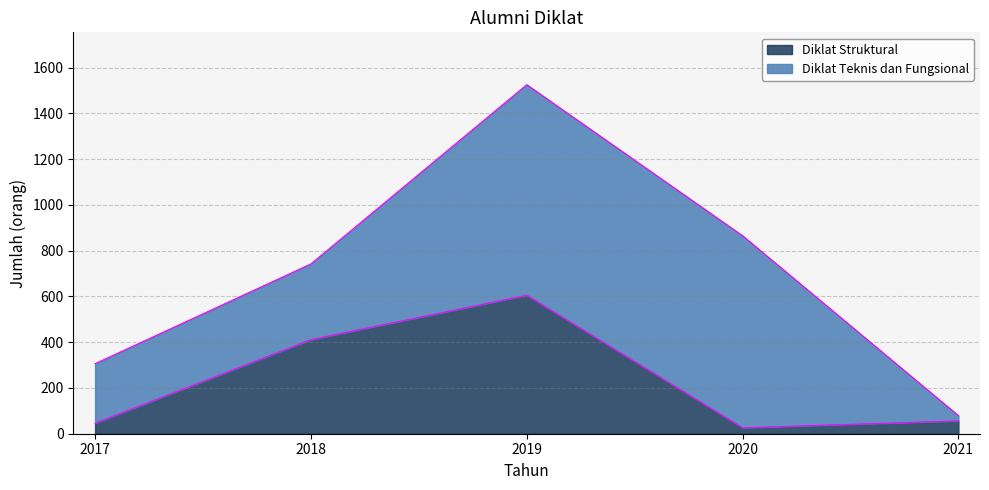

Is it true that the value at 2017 is 46?

True